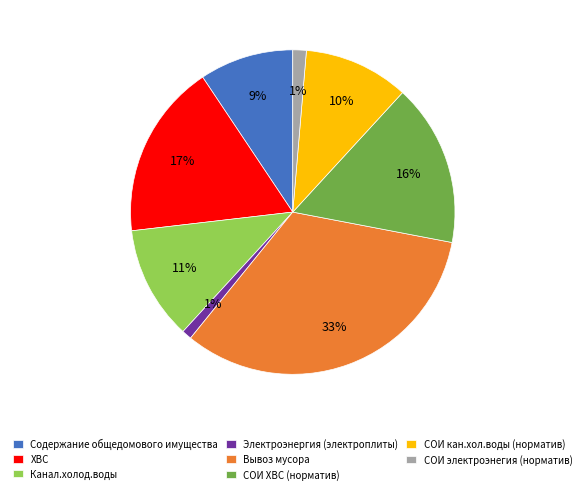

To the nearest percent, what percentage of the pie is СОИ кан.хол.воды (норматив)?

10%